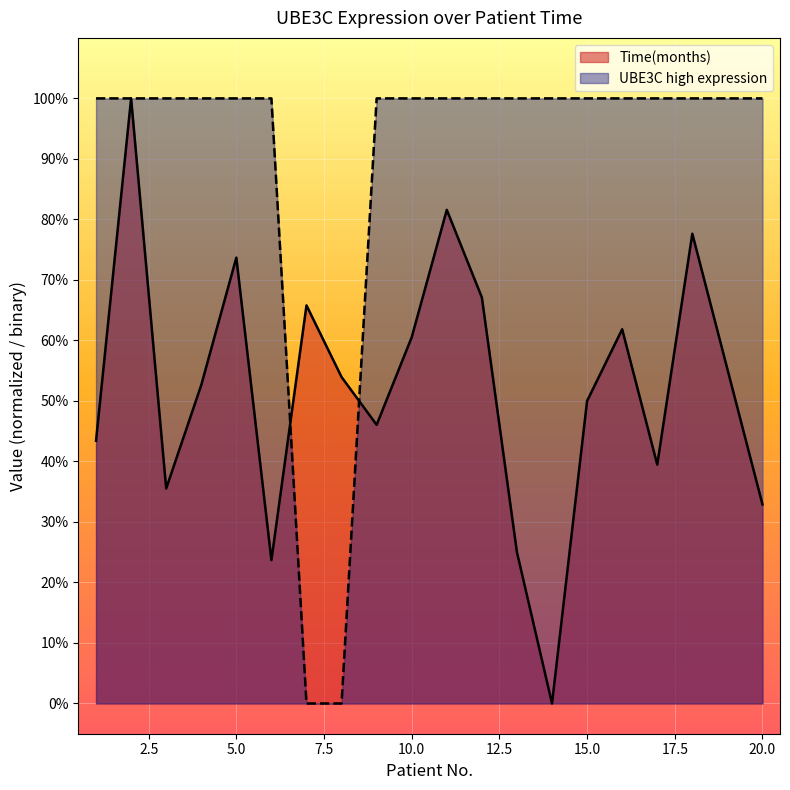

What is the value of the Time(months) point at the 1st from the left?

0.4